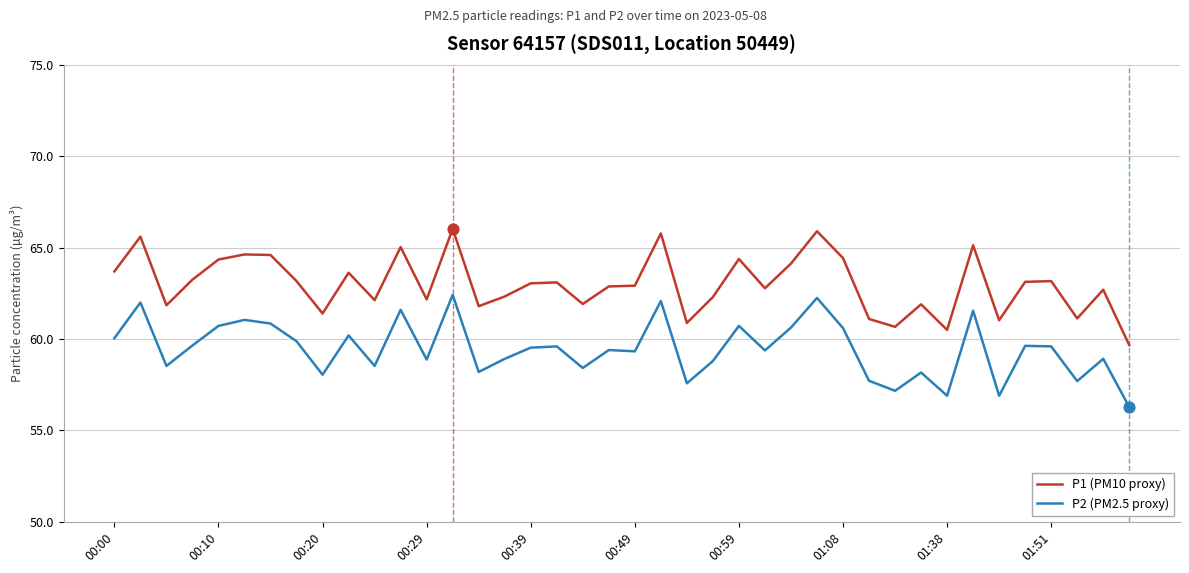

What is the minimum value for P2 (PM2.5 proxy)?

56.3